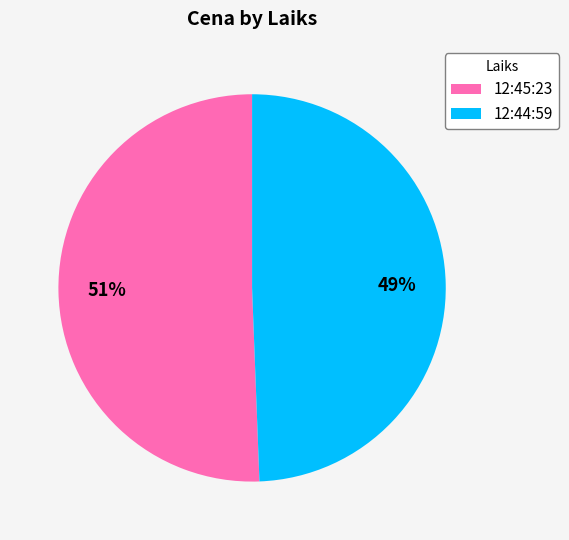

What percentage is the 12:44:59 slice, to the nearest percent?

49%